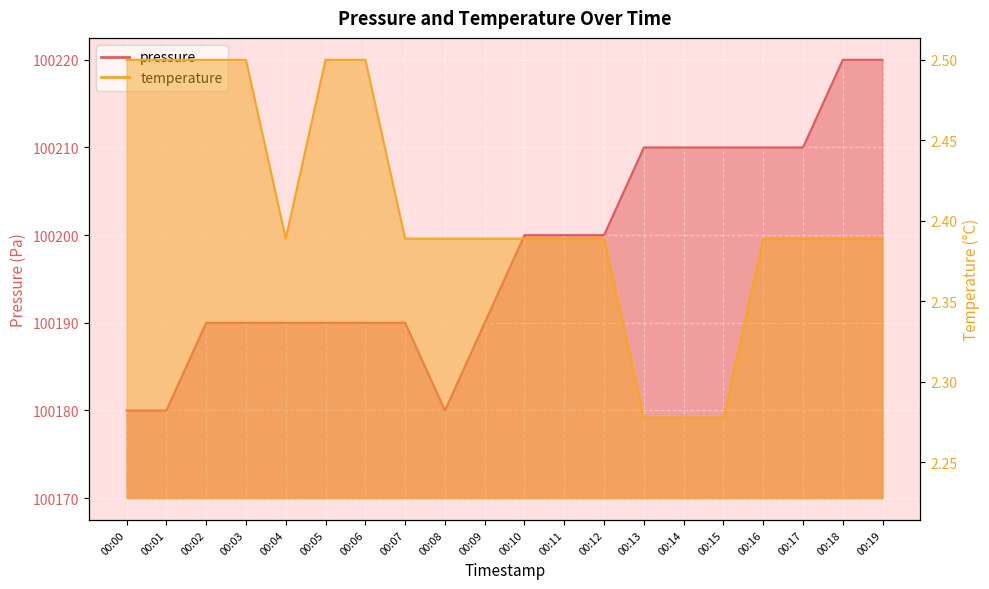

Reading left to right, transcribe all the data shown in this chart.

pressure: 100180.0	100180.0	100190.0	100190.0	100190.0	100190.0	100190.0	100190.0	100180.0	100190.0	100200.0	100200.0	100200.0	100210.0	100210.0	100210.0	100210.0	100210.0	100220.0	100220.0
temperature: 2.5	2.5	2.5	2.5	2.4	2.5	2.5	2.4	2.4	2.4	2.4	2.4	2.4	2.3	2.3	2.3	2.4	2.4	2.4	2.4